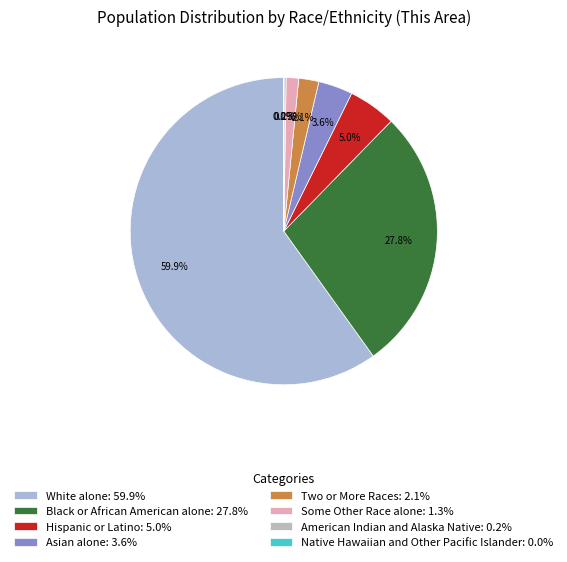

Combined, what portion of the pie is White alone and Hispanic or Latino?

64.9%